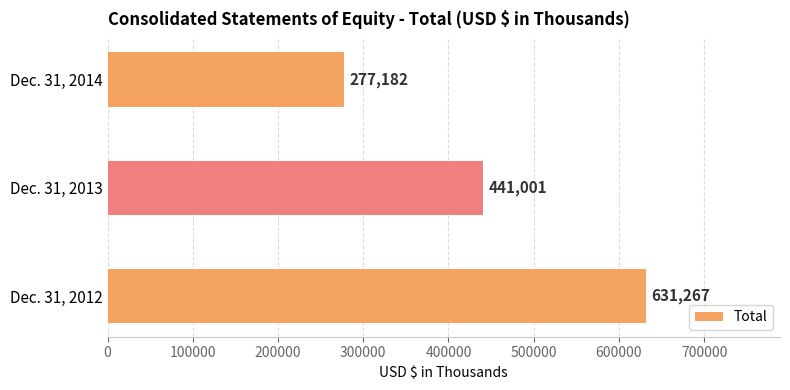

What is the difference between the maximum and minimum values?

354085